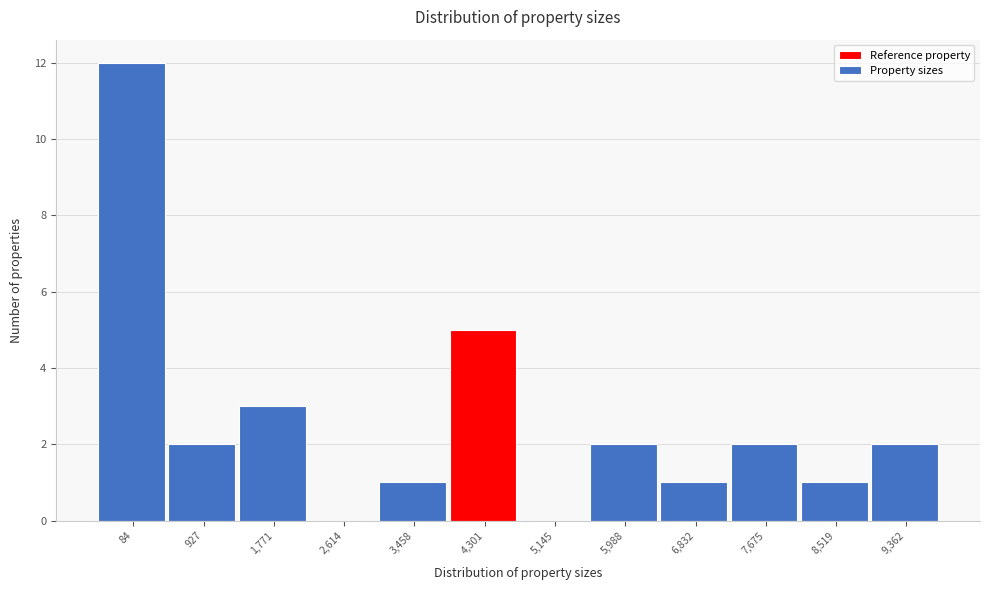

Reading left to right, what are all the values shown in this chart?

84=12	927=2	1,771=3	2,614=0	3,458=1	4,301=5	5,145=0	5,988=2	6,832=1	7,675=2	8,519=1	9,362=2